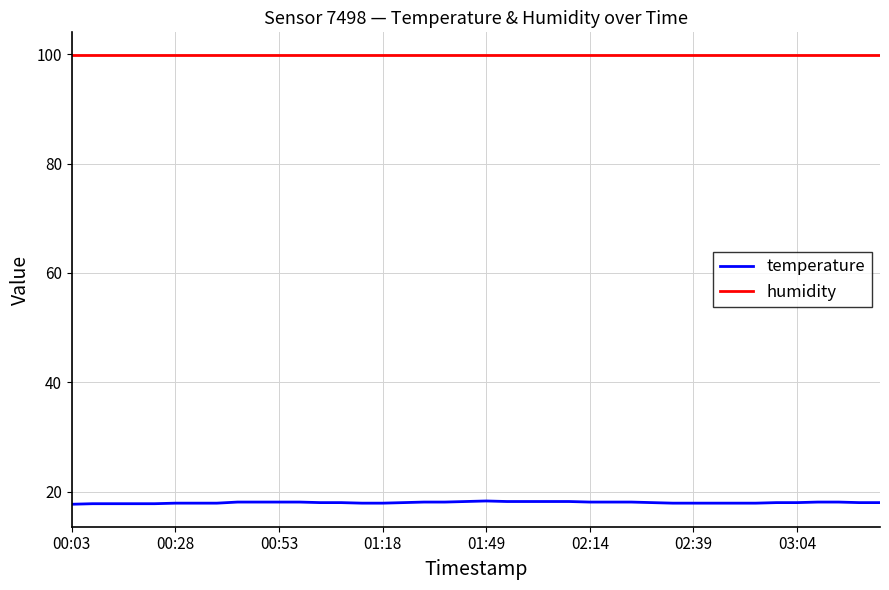

Rank the series by their average value, from highest to lowest.

humidity, temperature